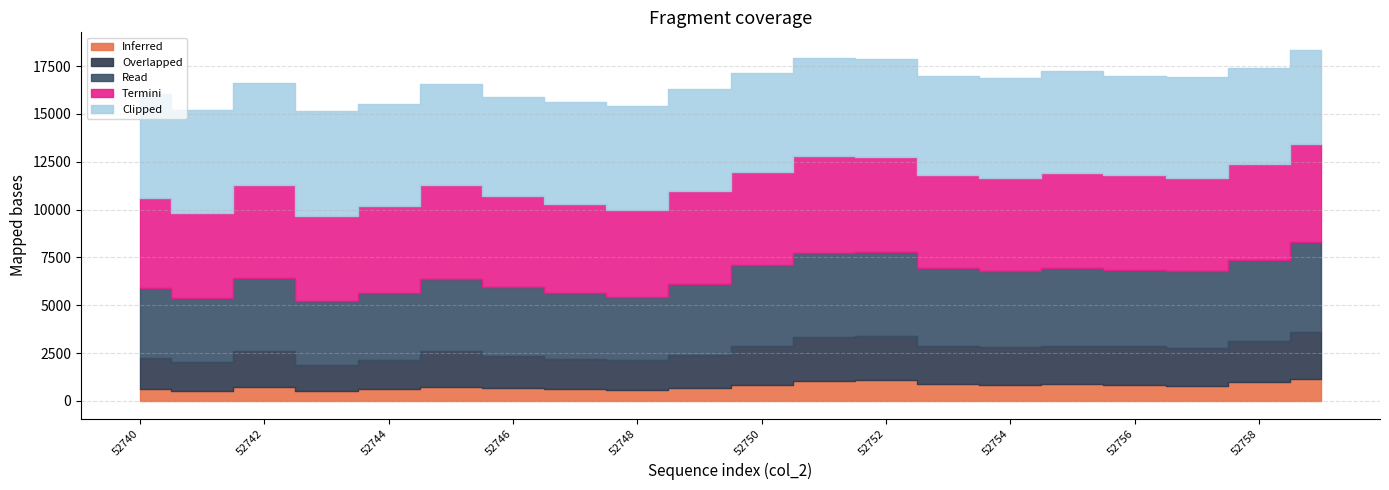

Is it true that Read equals 2185 at 52744?

False